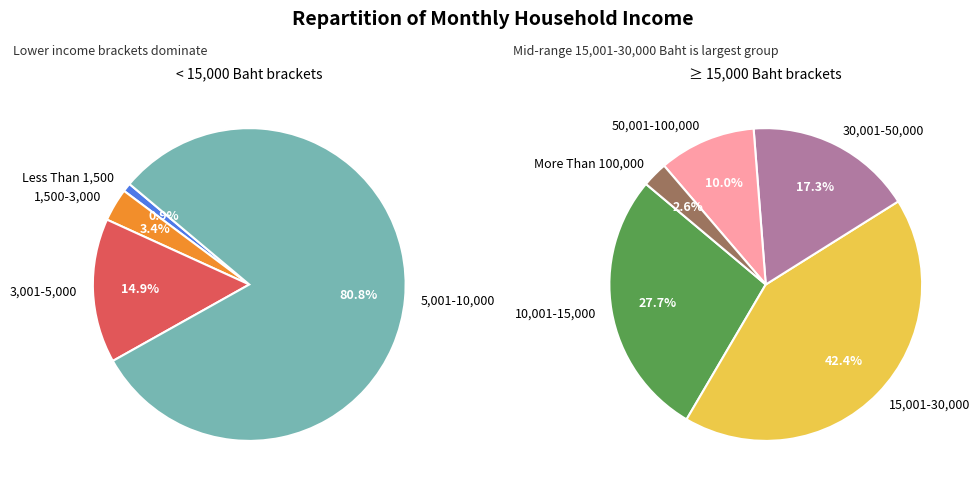

Which has a higher value, Less Than 1,500 or 30,001-50,000?

30,001-50,000